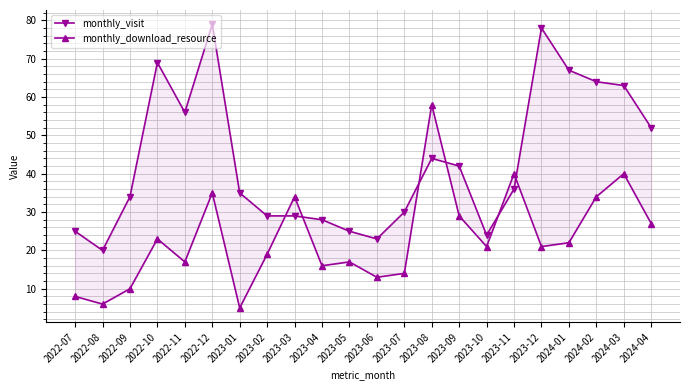

At which label is monthly_visit closest to 49?

2024-04